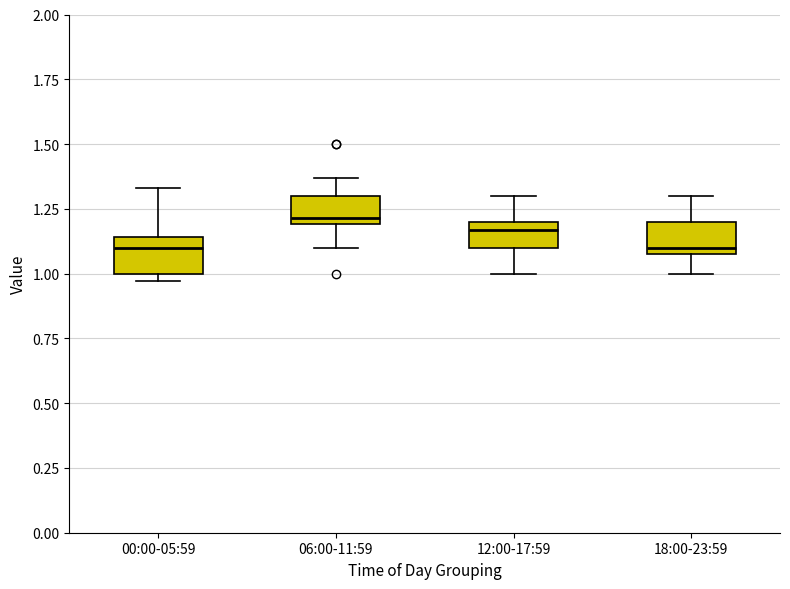

Where is the lower edge of the box for 00:00-05:59 on the y-axis? The values are not printed on the chart, so give them approximately, as read against the axis.

1.00